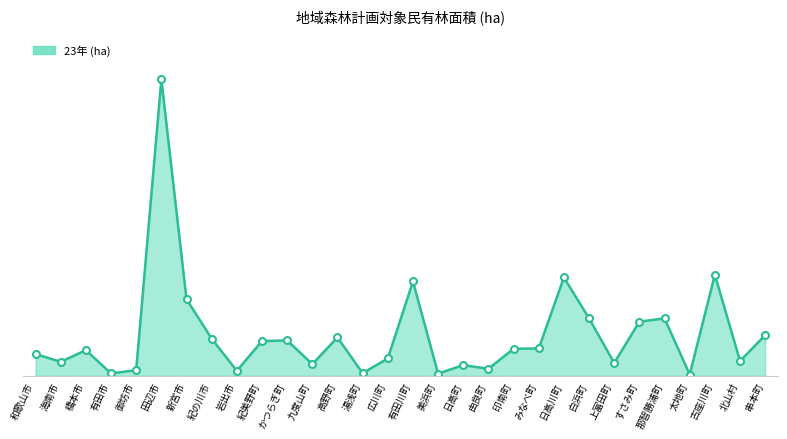

Reading left to right, transcribe all the data shown in this chart.

6056	3885	7134	658	1561	82808	21365	10368	1366	9680	9867	3232	10692	719	4822	26329	591	2966	1942	7529	7614	27447	16039	3560	15095	16031	329	28206	4109	11336